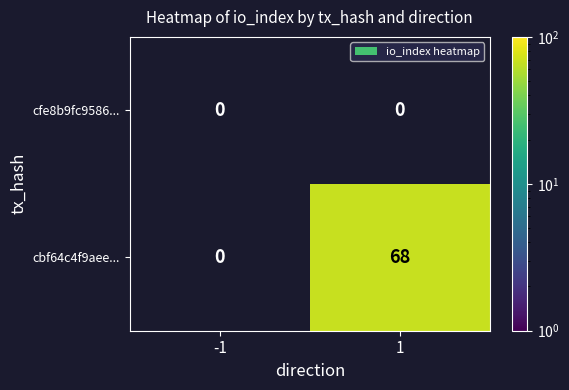

Reading right to left, transcribe all the data shown in this chart.

cfe8b9fc9586...: 0	0
cbf64c4f9aee...: 68	0